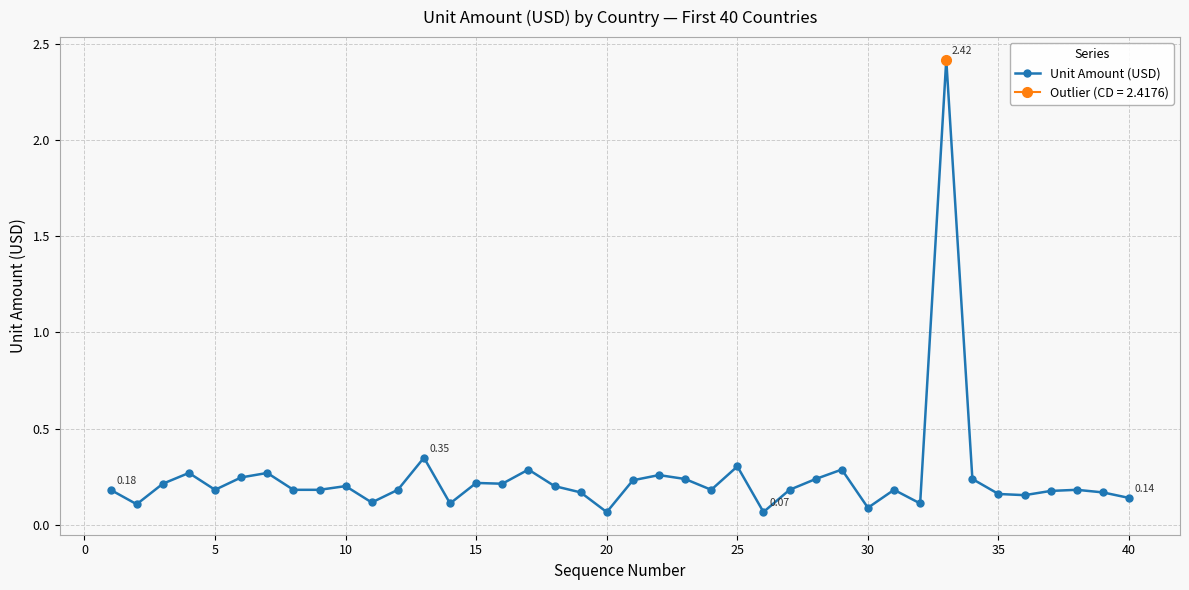

True or false: Unit Amount (USD) has more than 0 interior local peaks.

True